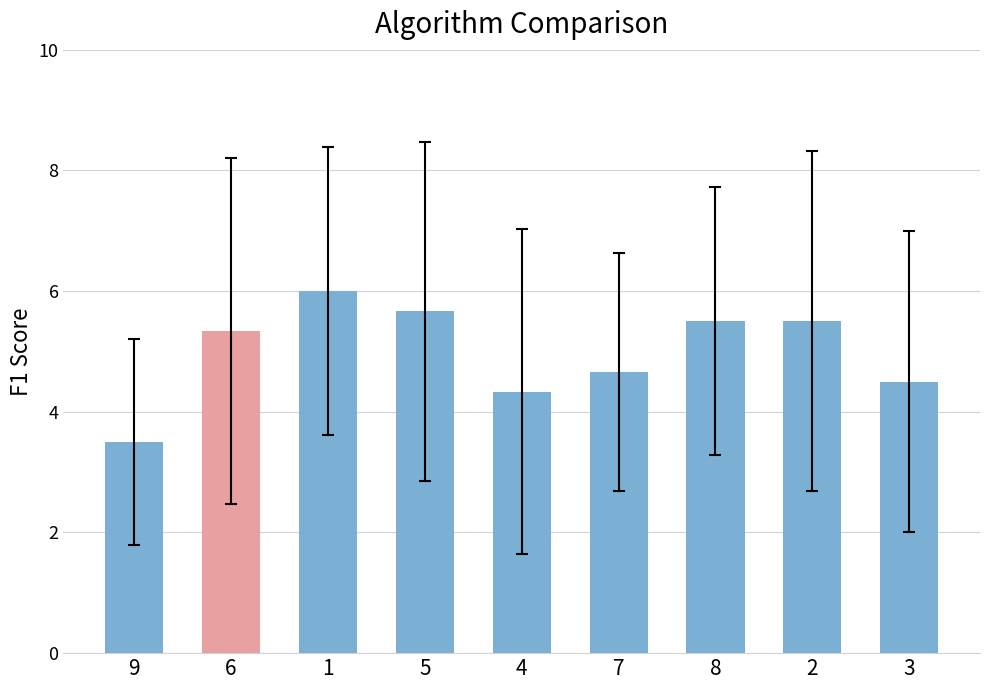

Reading right to left, transcribe all the data shown in this chart.

4.5	5.5	5.5	4.7	4.3	5.7	6.0	5.3	3.5